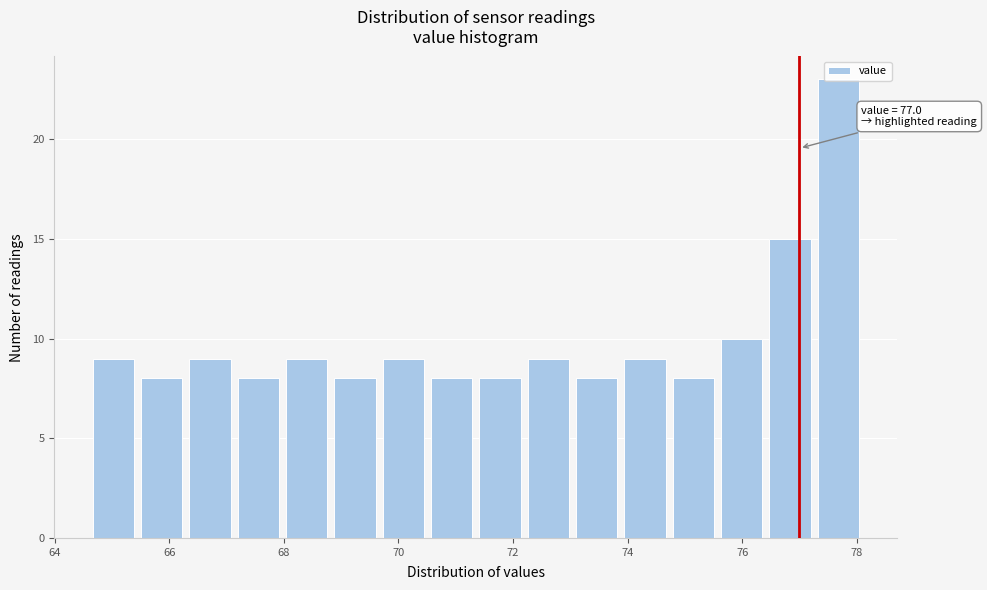

Over which range of the x-axis is the bar tallest?

77.2 to 78.2